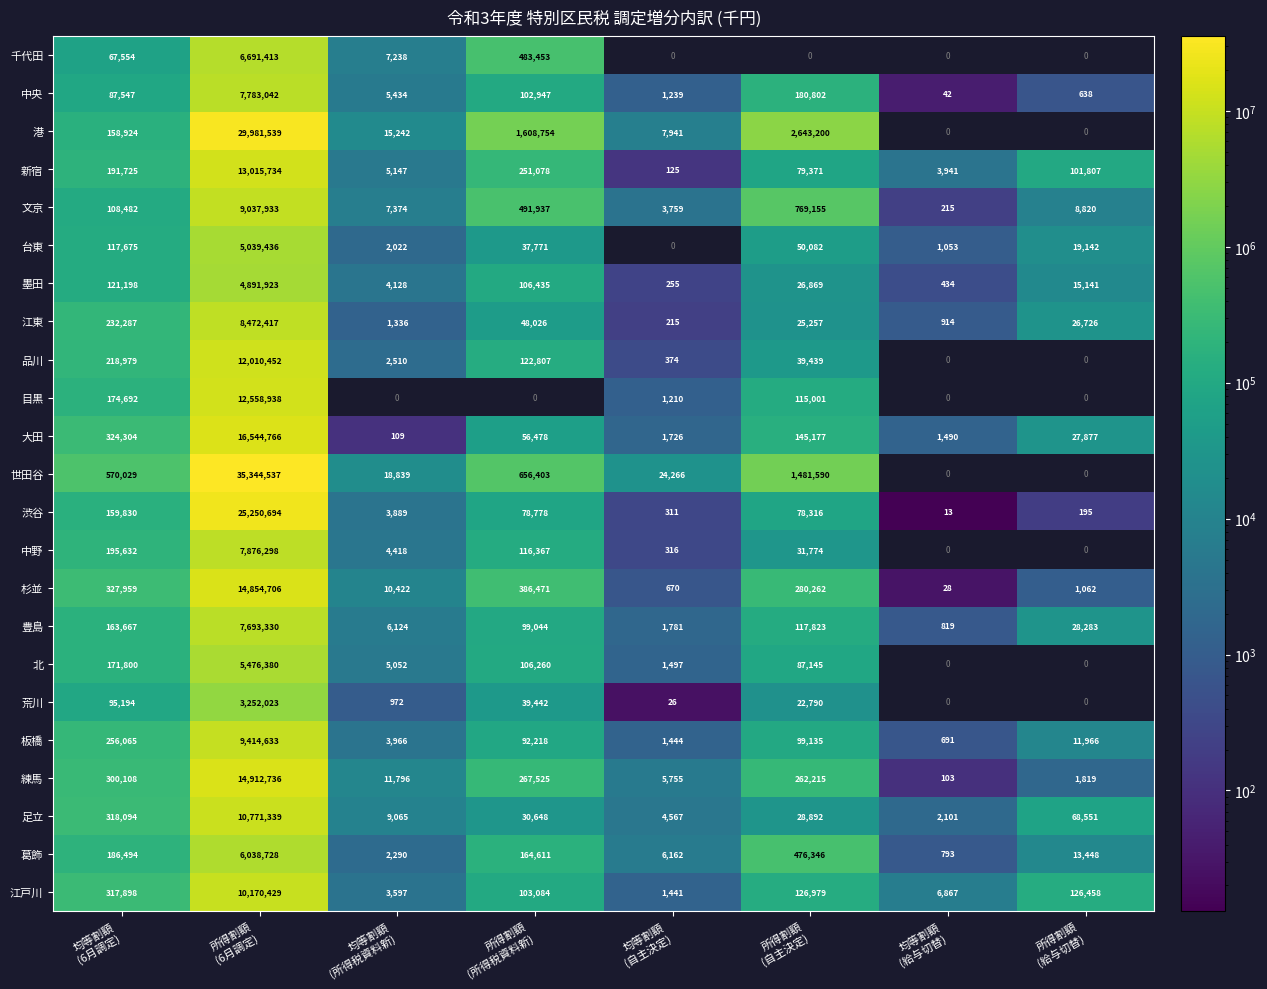

What is the difference between the maximum and minimum values in the 練馬 series?

14912633